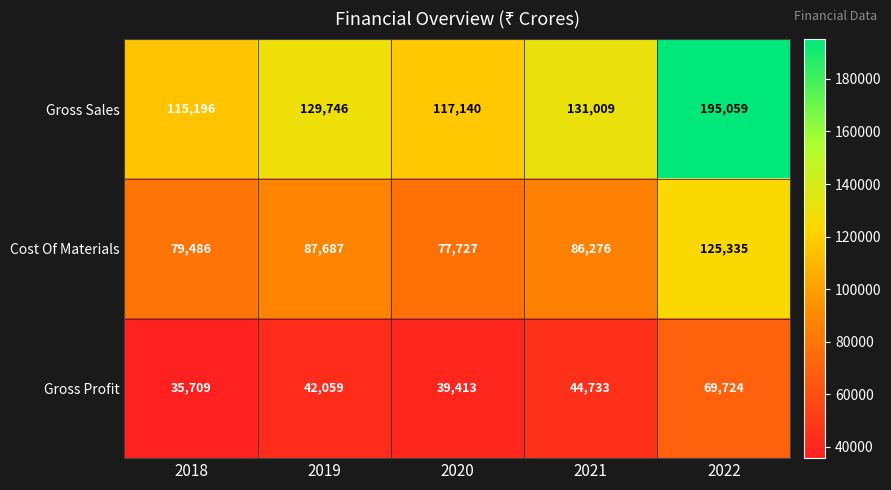

Read the Gross Profit value at 2020.

39413